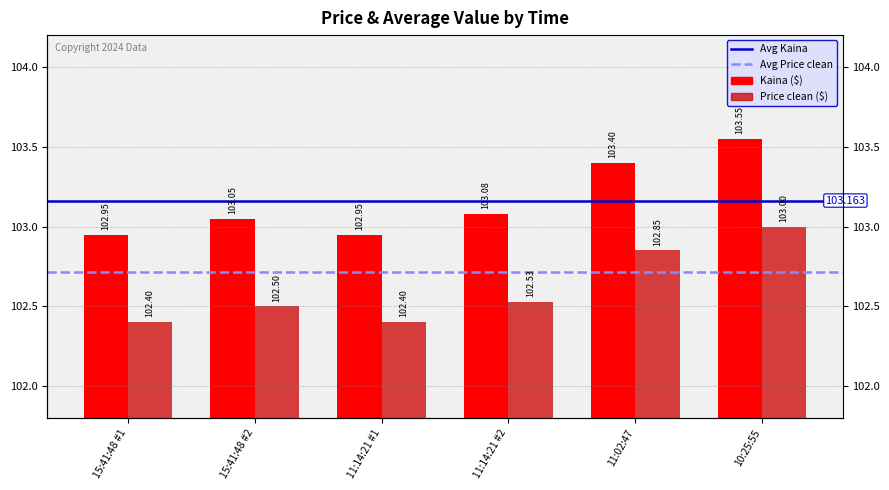

Reading left to right, what are all the values shown in this chart?

Kaina: 103.0	103.0	103.0	103.1	103.4	103.5
Price clean: 102.4	102.5	102.4	102.5	102.8	103.0